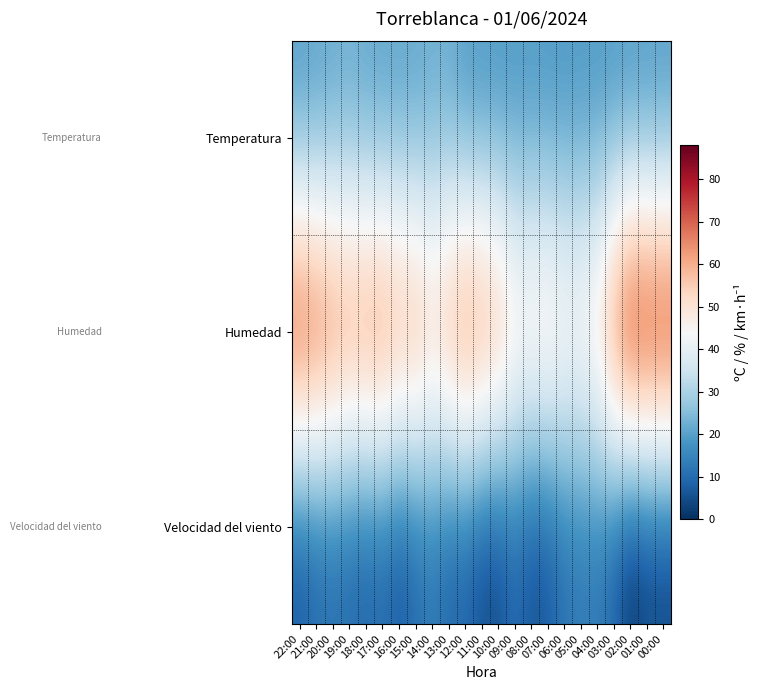

What is the maximum value shown in the chart?

88.0